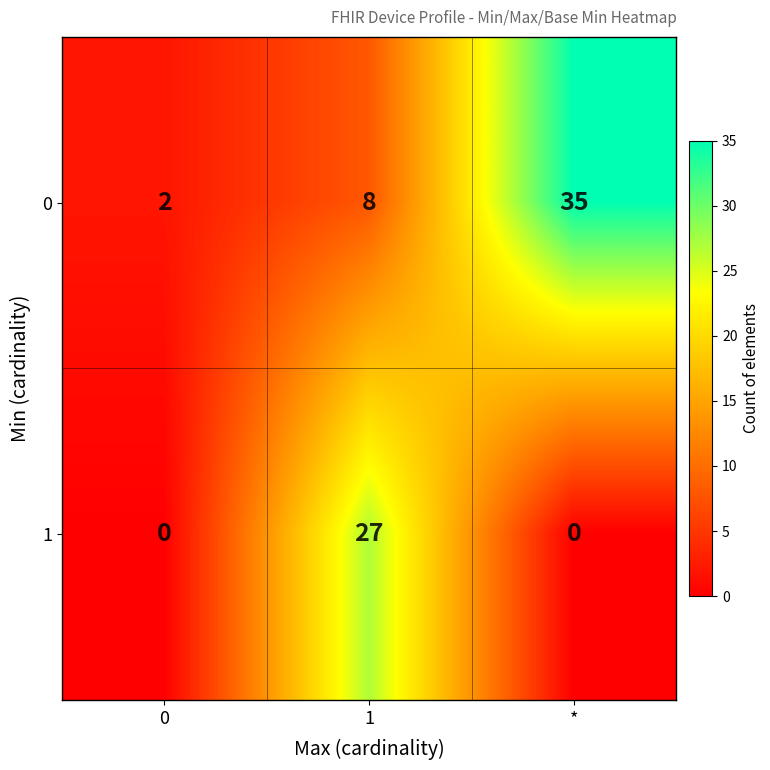

What is the total value across all series at 1?

35